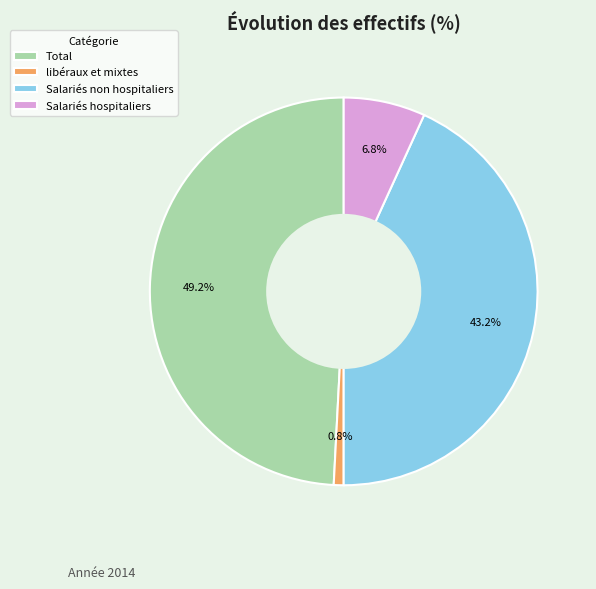

Is it true that Salariés hospitaliers is 1% of the pie?

False